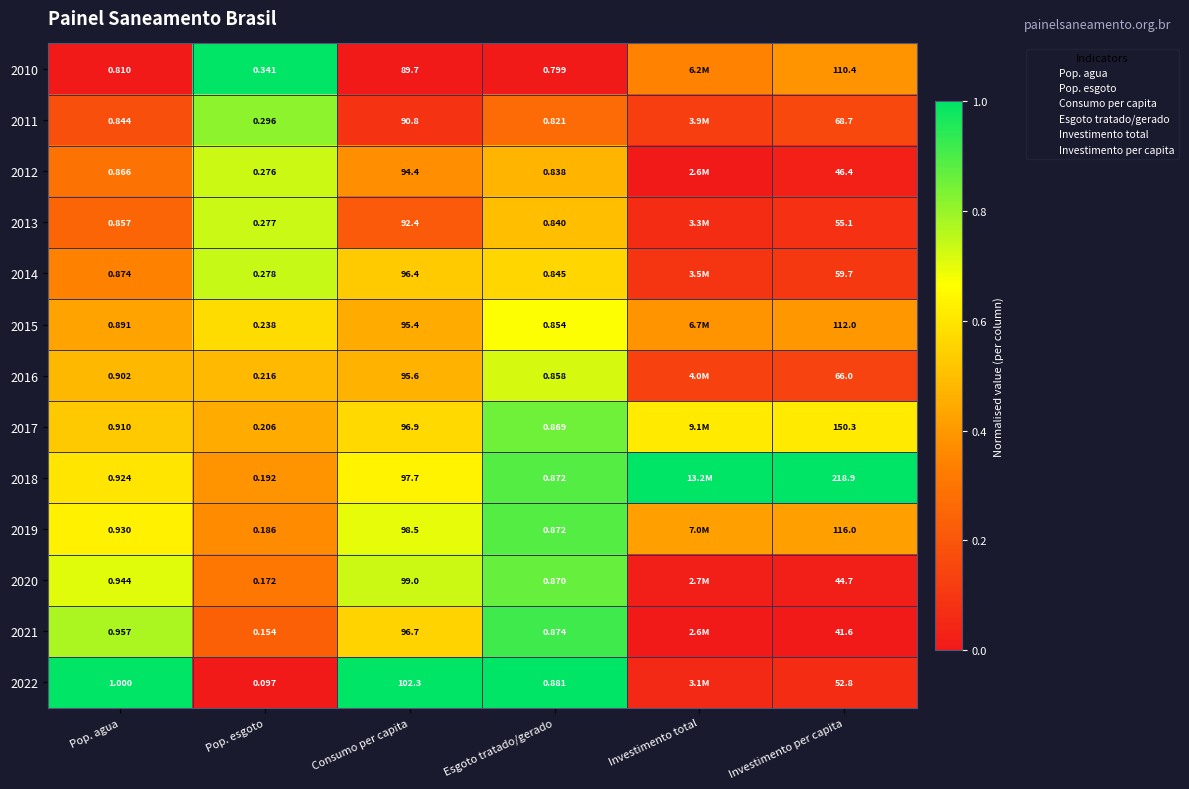

At how many categories does at least one series exceed 0?

6